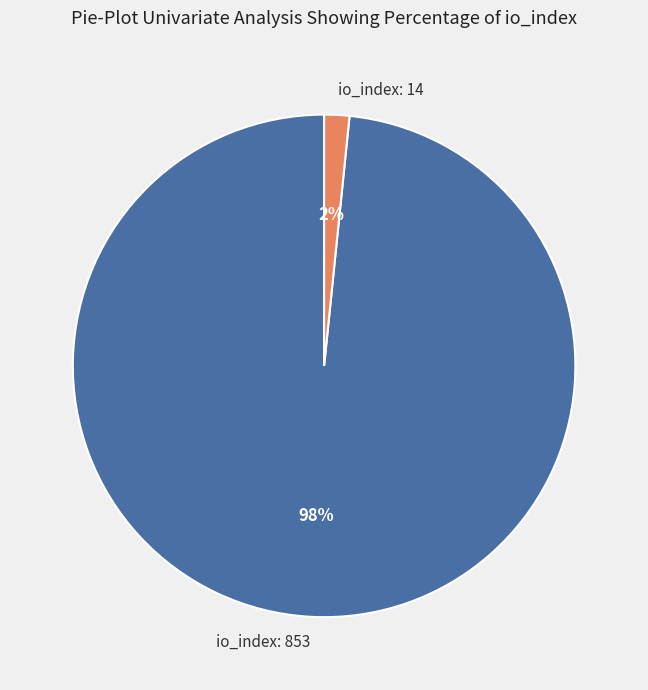

To the nearest percent, what is the combined percentage of io_index: 14 and io_index: 853?

100%